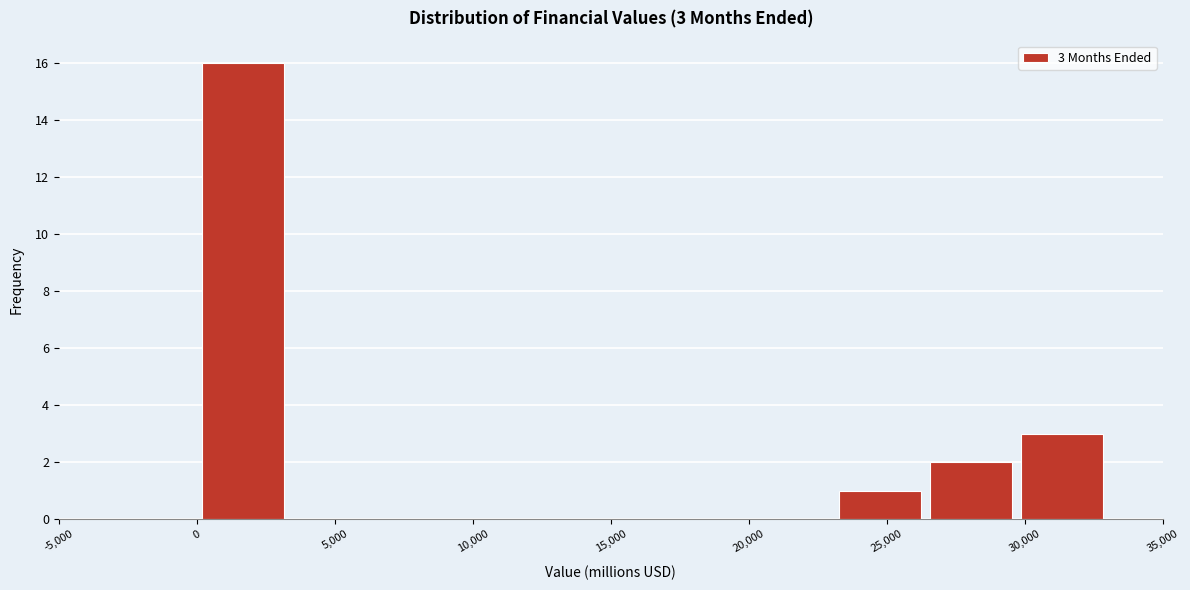

Which range on the x-axis has the tallest bar?

0 to 3500